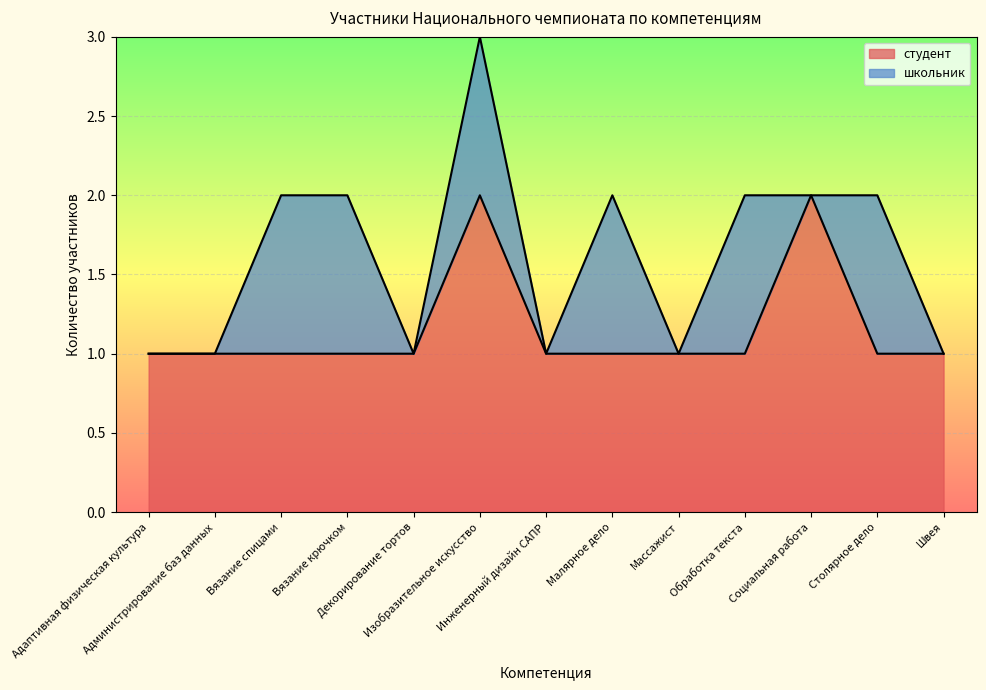

What is the approximate value at Изобразительное искусство?

2